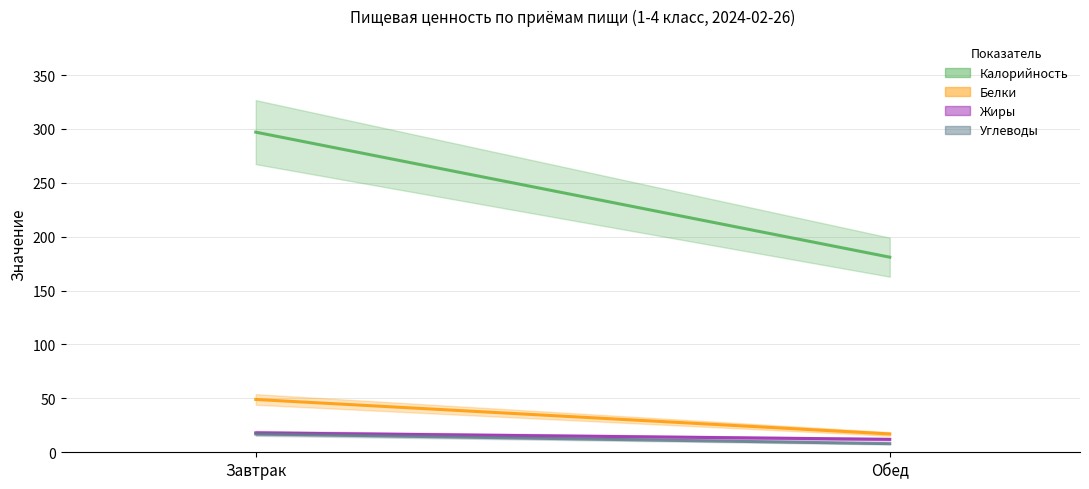

What are all the series names shown in the legend?

Калорийность, Белки, Жиры, Углеводы